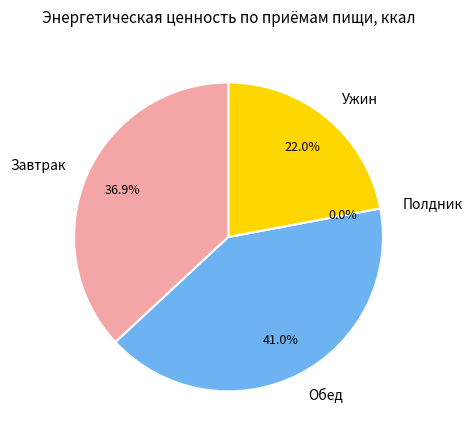

Is there any slice that represents more than half of the pie?

No